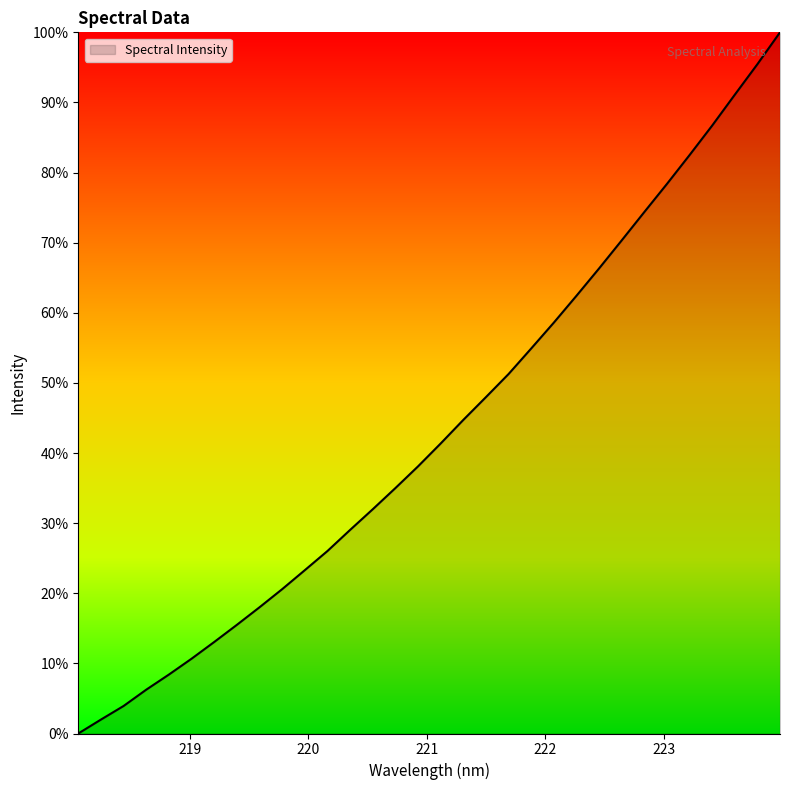

What is the greatest value displayed?

100.0